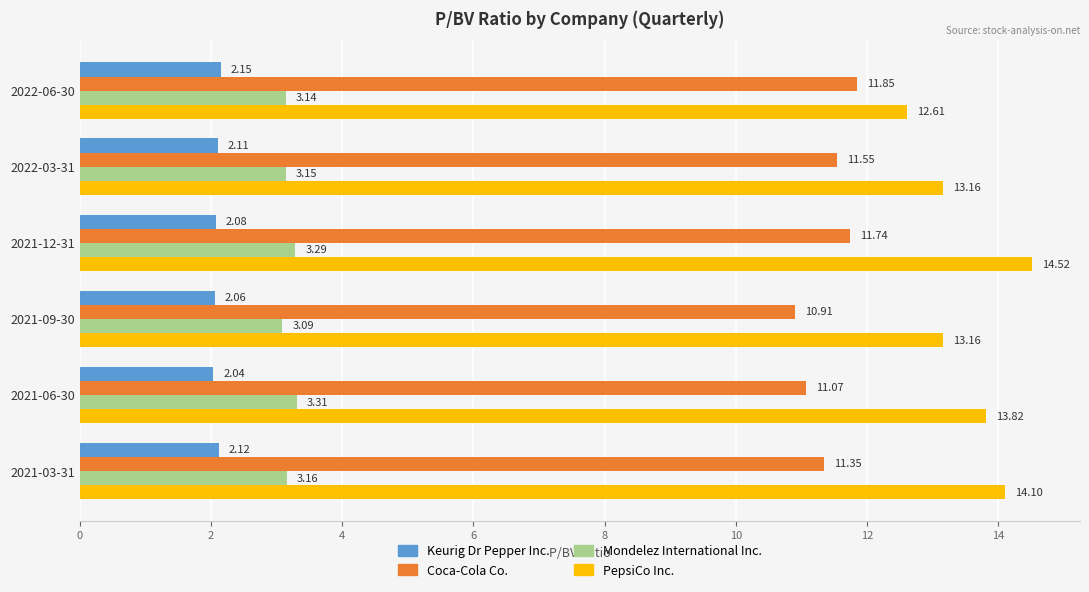

List the labels in order of Coca-Cola Co. value, smallest first.

2021-09-30, 2021-06-30, 2021-03-31, 2022-03-31, 2021-12-31, 2022-06-30